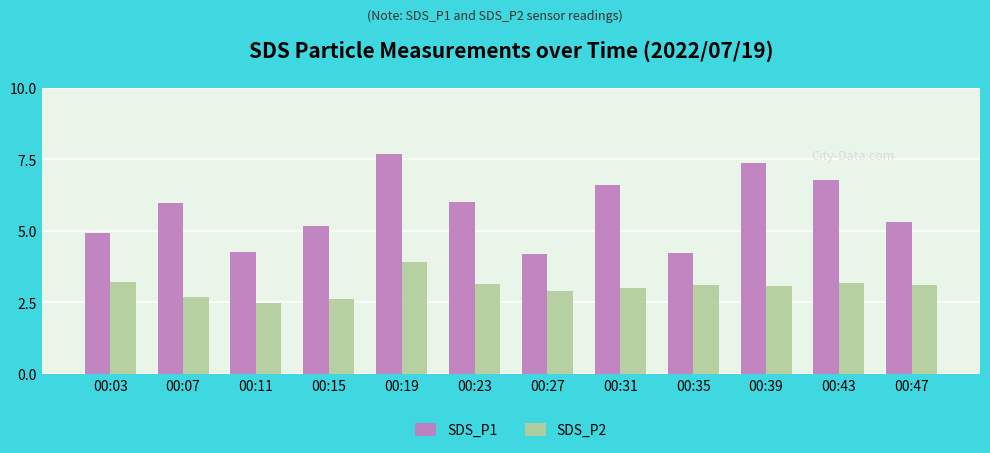

What is the value of the SDS_P2 bar at the 12th from the left?

3.1